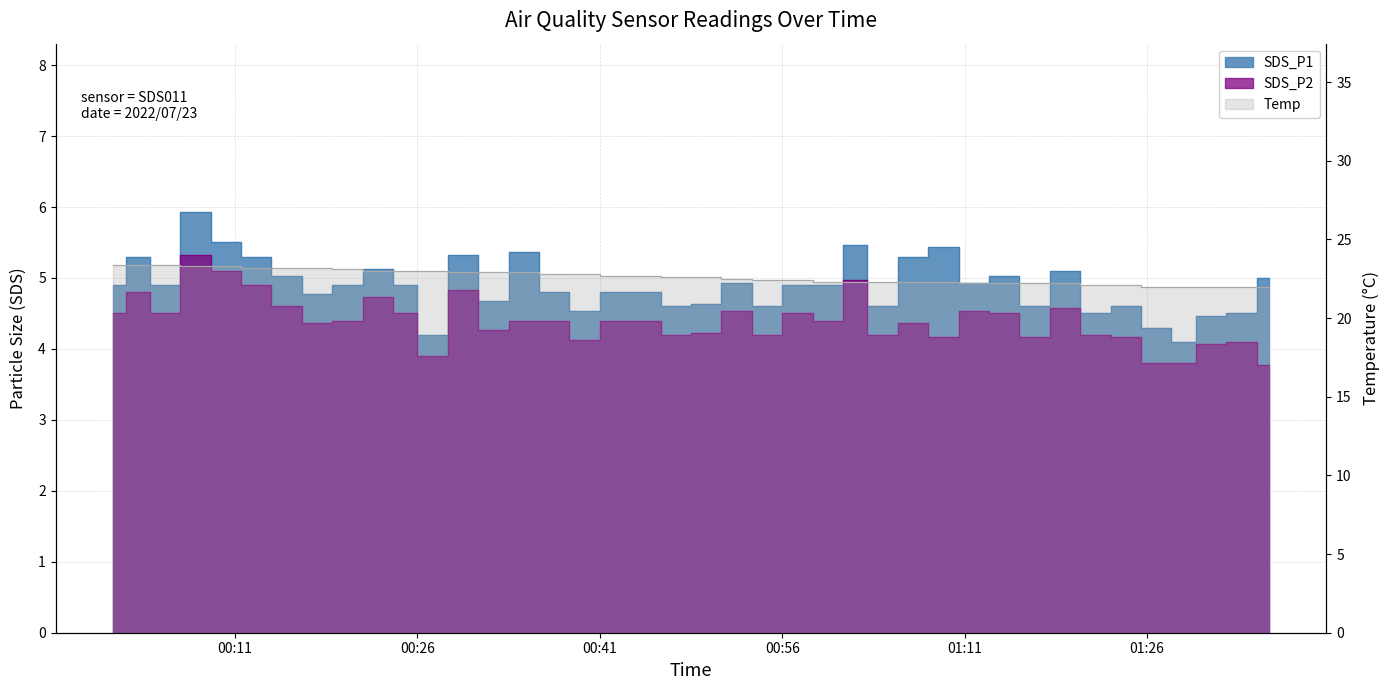

How many interior local valleys does the SDS_P1 series have?

12